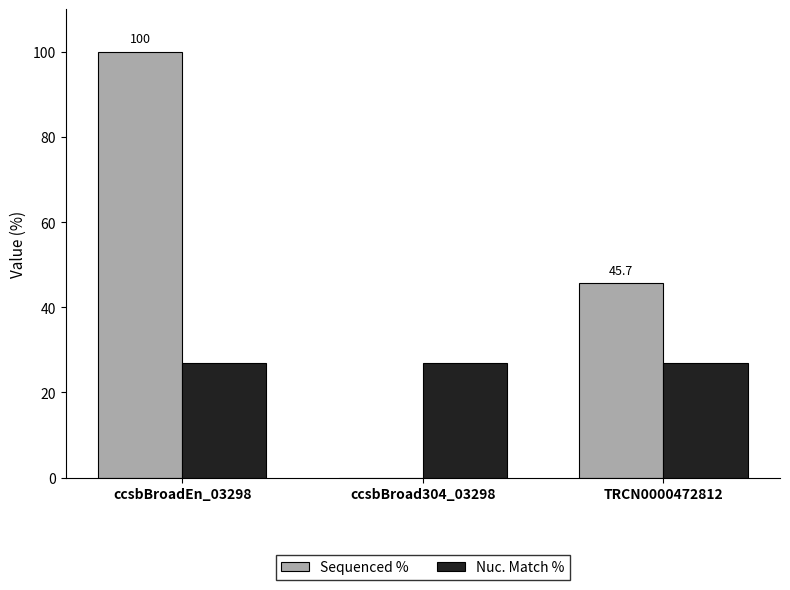

Reading right to left, what are all the values shown in this chart?

Sequenced %: TRCN0000472812=45.7	ccsbBroad304_03298=0.0	ccsbBroadEn_03298=100.0
Nuc. Match %: TRCN0000472812=27.0	ccsbBroad304_03298=27.0	ccsbBroadEn_03298=27.0